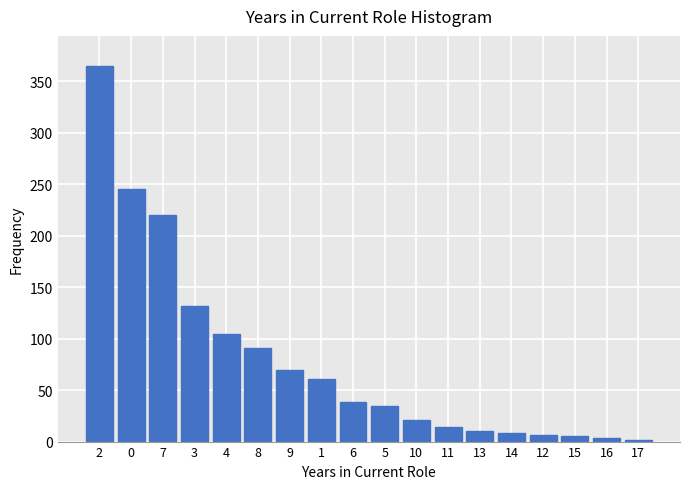

What is the sum of all values?

1431